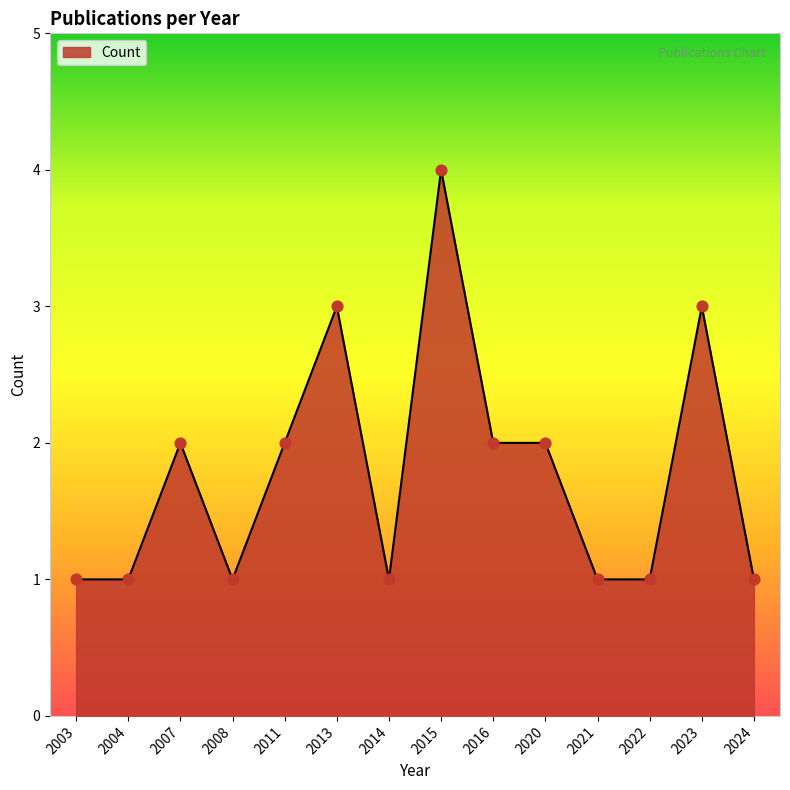

What is the change in value from 2004 to 2011?

+1